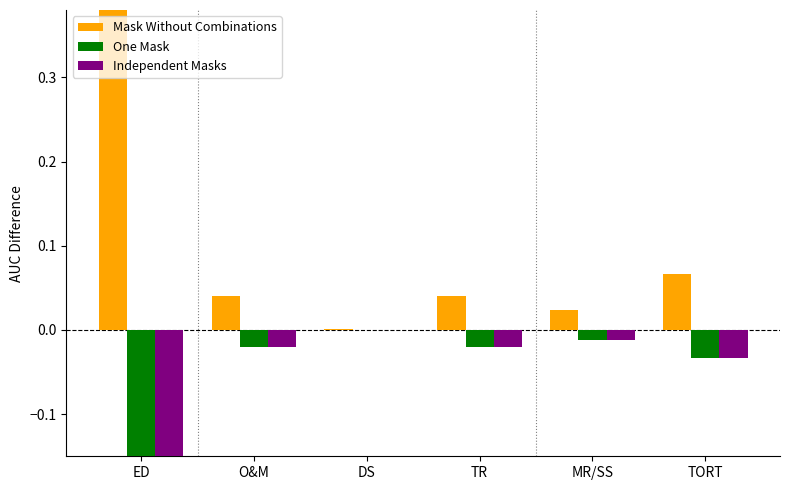

Rank the series at TR from lowest to highest value.

One Mask, Independent Masks, Mask Without Combinations